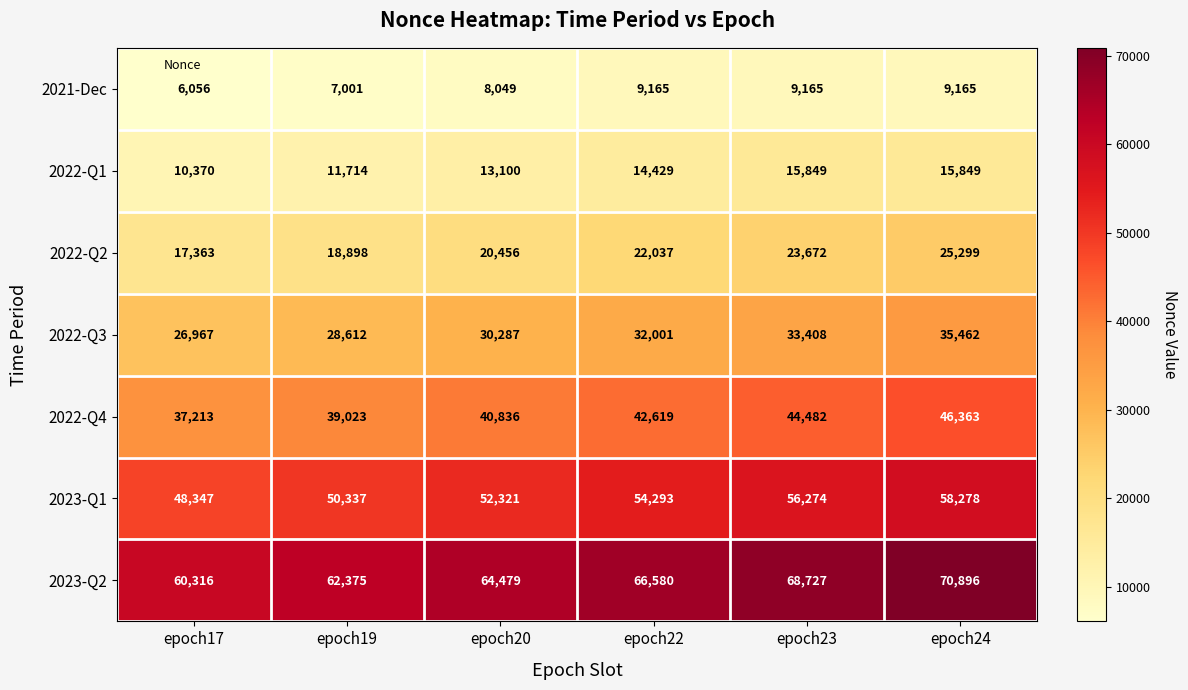

At which label is 2022-Q4 closest to 41788?

epoch22